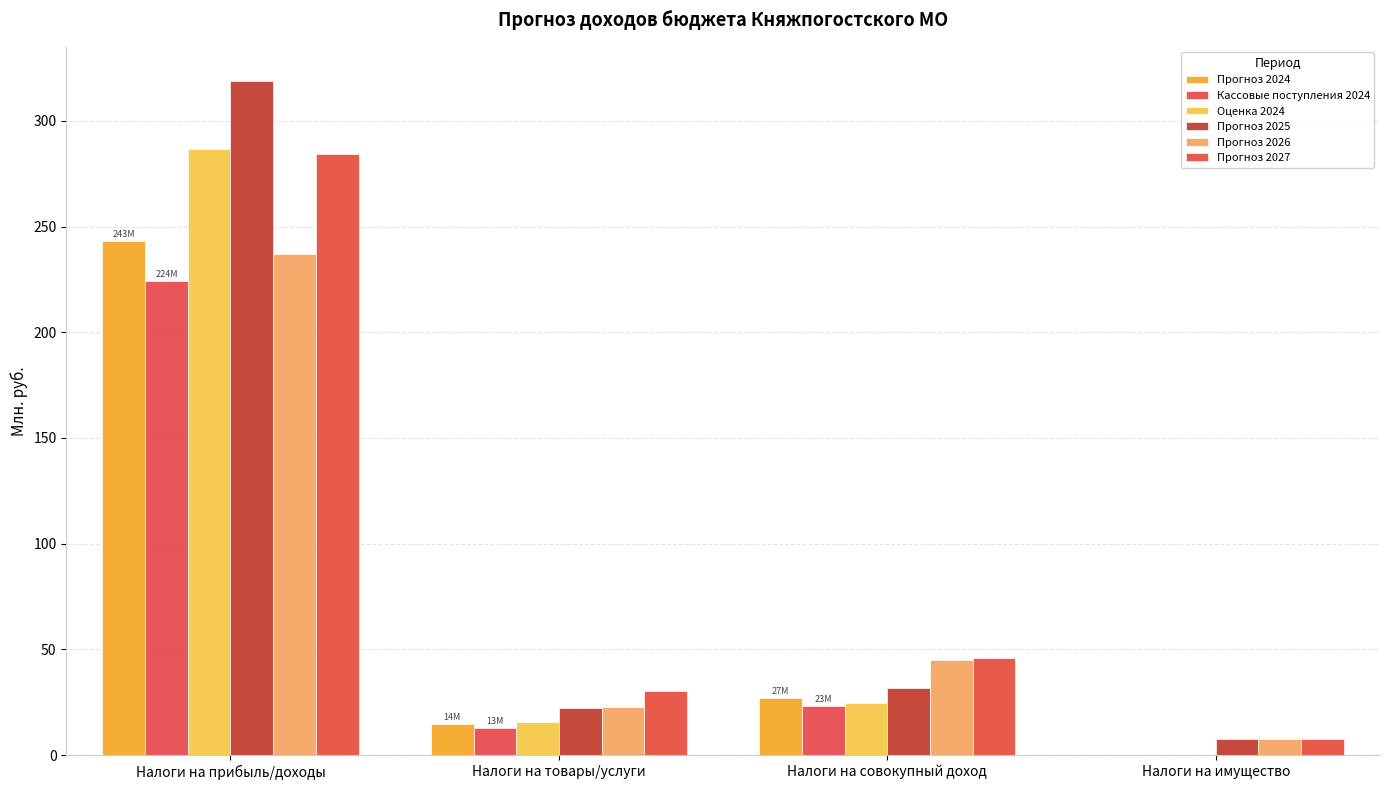

What are all the series names shown in the legend?

Прогноз 2024, Кассовые поступления 2024, Оценка 2024, Прогноз 2025, Прогноз 2026, Прогноз 2027